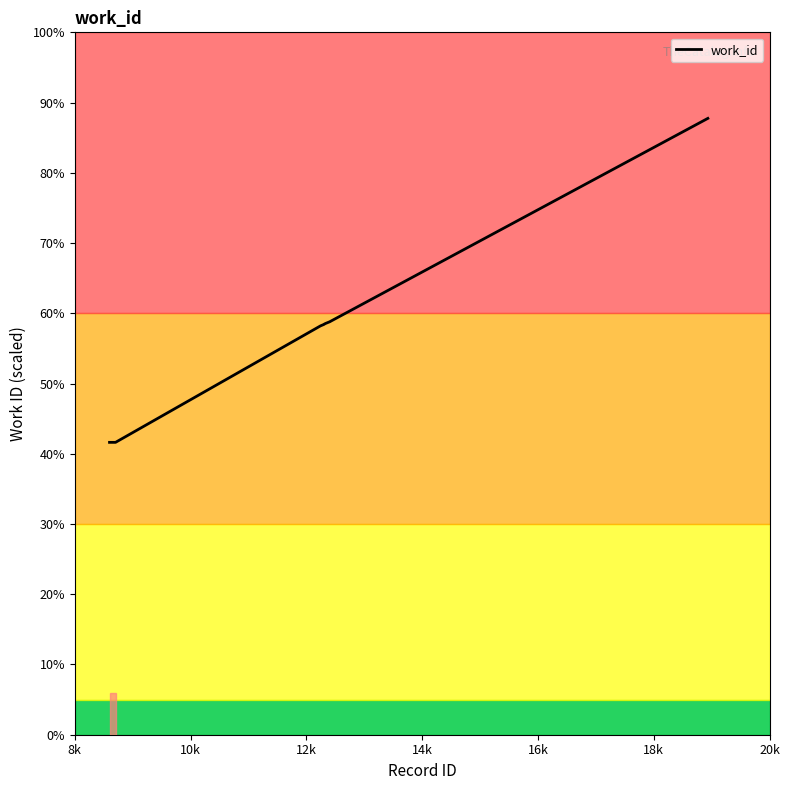

Does the chart display data point markers on the line(s)?

No